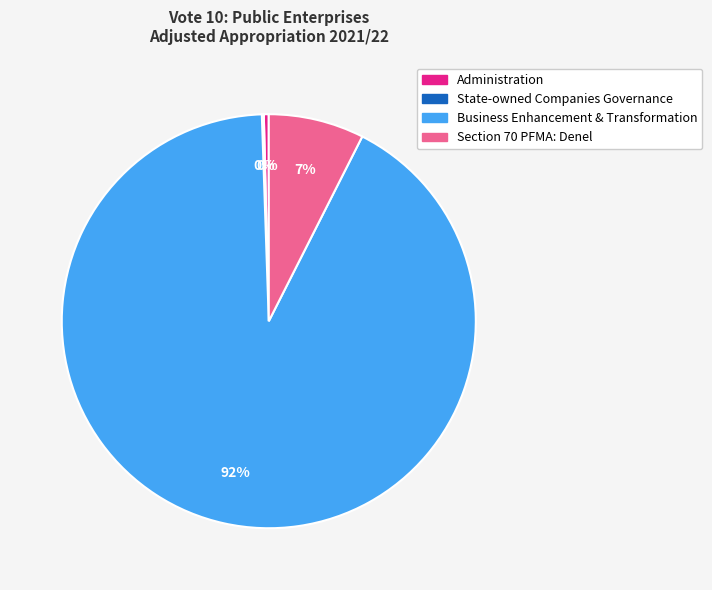

Does Business Enhancement & Transformation account for over 50% of the chart?

Yes